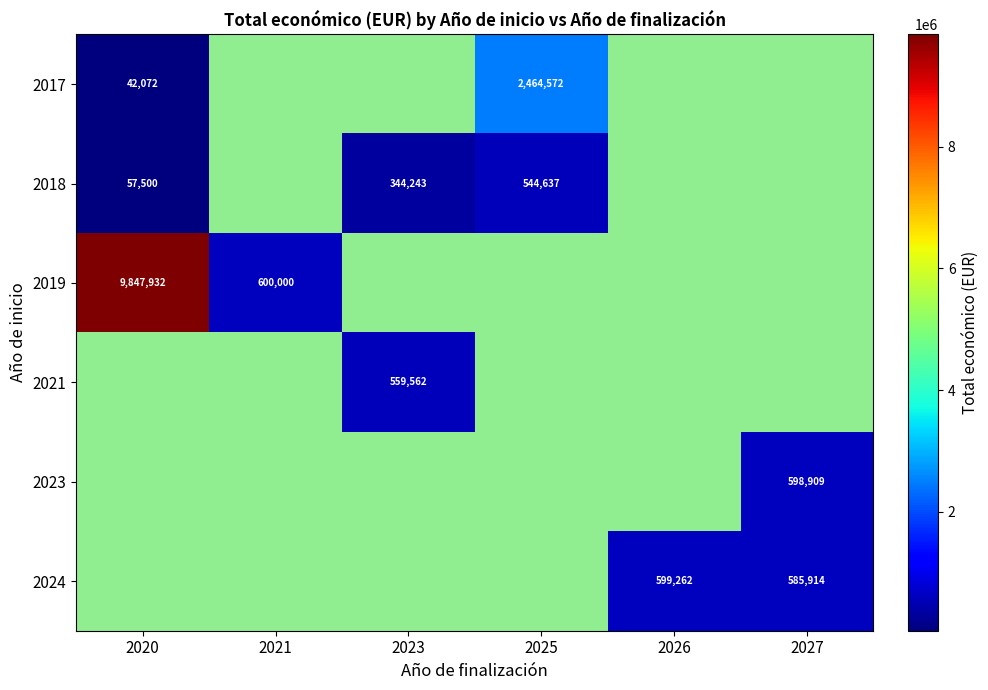

The 2017 series shows 2464572 at 2025. True or false?

True